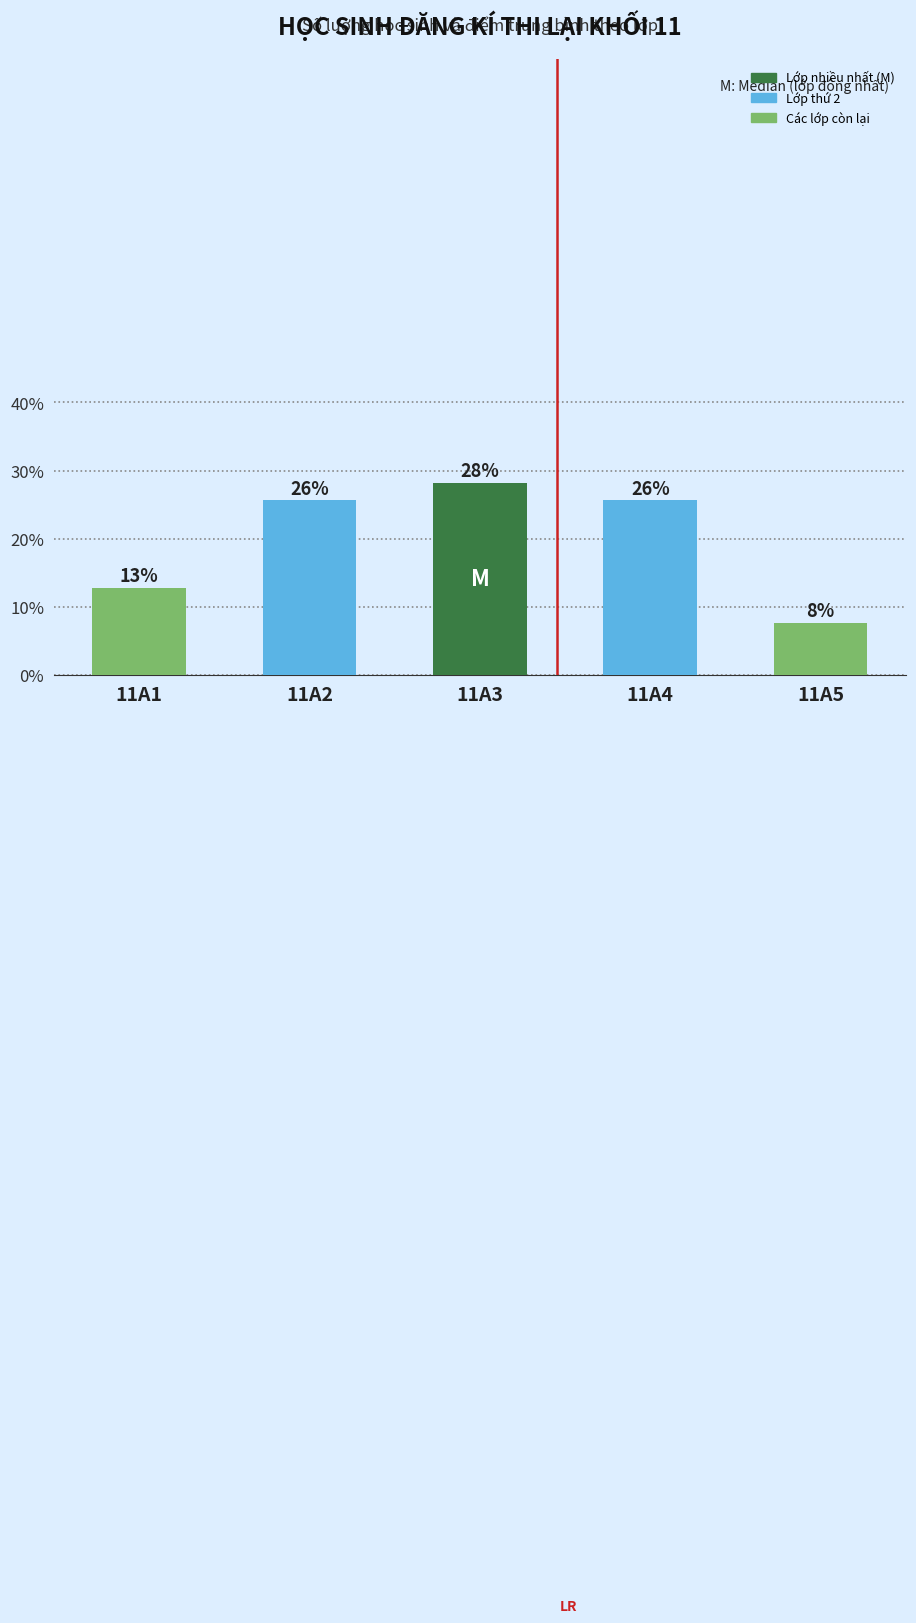

Between 11A1 and 11A5, which is larger?

11A1